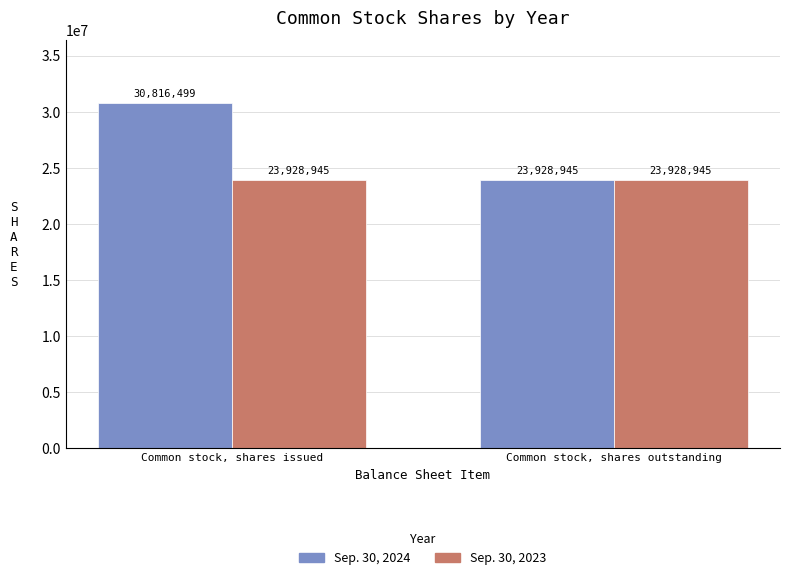

Count the Sep. 30, 2024 values in the range 23928945 to 30816499.

2